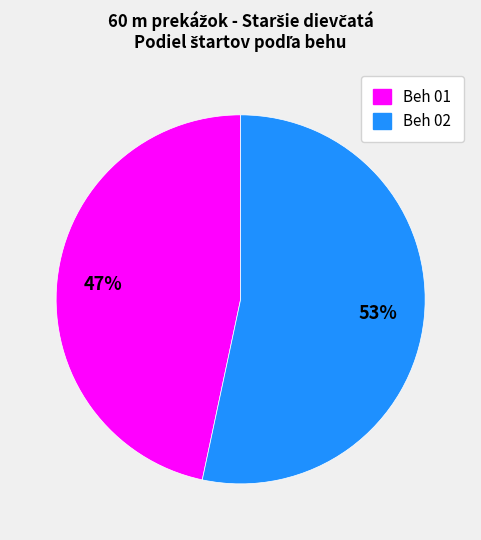

Which has a higher value, Beh 01 or Beh 02?

Beh 02